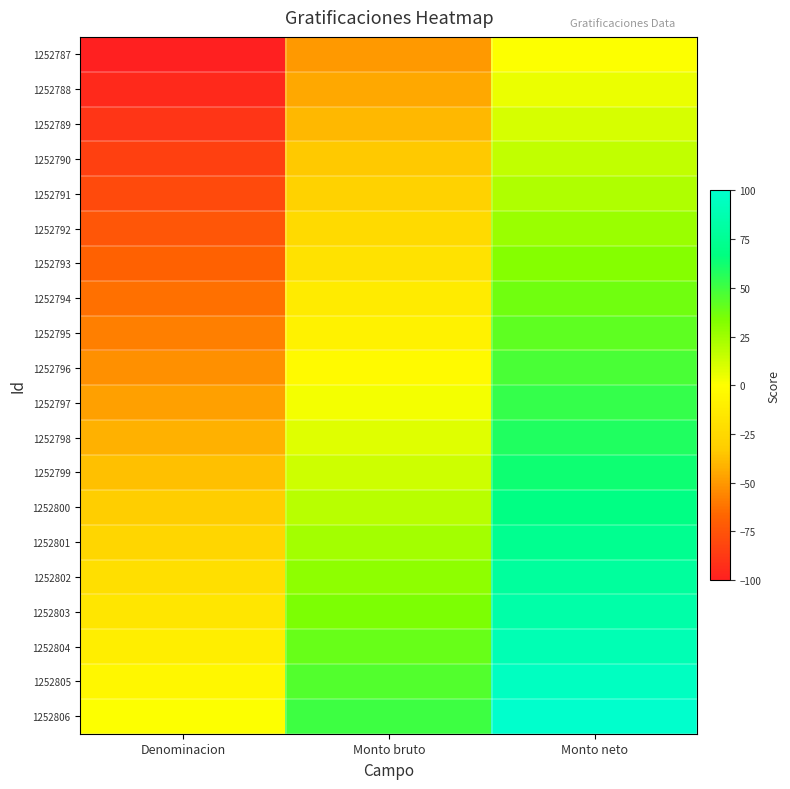

Reading left to right, extract all data points from this chart.

1252787: Denominacion=-100.0	Monto bruto=-50.0	Monto neto=0.0
1252788: Denominacion=-94.7	Monto bruto=-44.7	Monto neto=5.3
1252789: Denominacion=-89.5	Monto bruto=-39.5	Monto neto=10.5
1252790: Denominacion=-84.2	Monto bruto=-34.2	Monto neto=15.8
1252791: Denominacion=-78.9	Monto bruto=-28.9	Monto neto=21.1
1252792: Denominacion=-73.7	Monto bruto=-23.7	Monto neto=26.3
1252793: Denominacion=-68.4	Monto bruto=-18.4	Monto neto=31.6
1252794: Denominacion=-63.2	Monto bruto=-13.2	Monto neto=36.8
1252795: Denominacion=-57.9	Monto bruto=-7.9	Monto neto=42.1
1252796: Denominacion=-52.6	Monto bruto=-2.6	Monto neto=47.4
1252797: Denominacion=-47.4	Monto bruto=2.6	Monto neto=52.6
1252798: Denominacion=-42.1	Monto bruto=7.9	Monto neto=57.9
1252799: Denominacion=-36.8	Monto bruto=13.2	Monto neto=63.2
1252800: Denominacion=-31.6	Monto bruto=18.4	Monto neto=68.4
1252801: Denominacion=-26.3	Monto bruto=23.7	Monto neto=73.7
1252802: Denominacion=-21.1	Monto bruto=28.9	Monto neto=78.9
1252803: Denominacion=-15.8	Monto bruto=34.2	Monto neto=84.2
1252804: Denominacion=-10.5	Monto bruto=39.5	Monto neto=89.5
1252805: Denominacion=-5.3	Monto bruto=44.7	Monto neto=94.7
1252806: Denominacion=0.0	Monto bruto=50.0	Monto neto=100.0